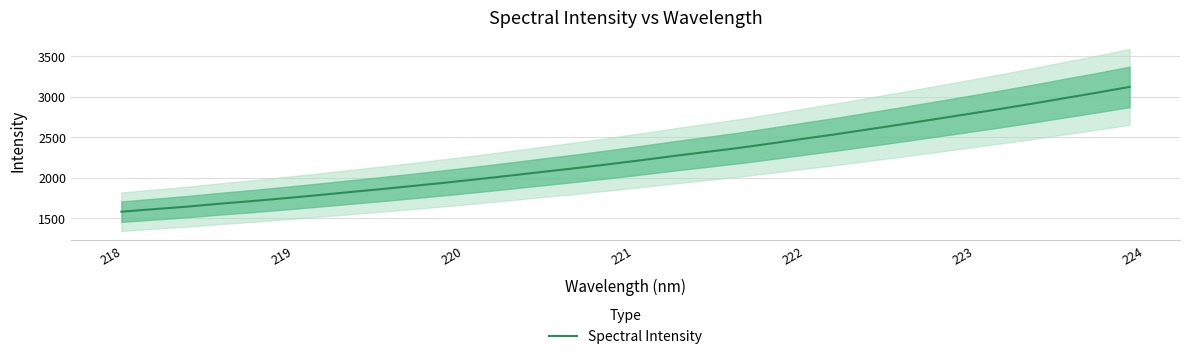

True or false: the data has more than 2 interior local peaks.

False